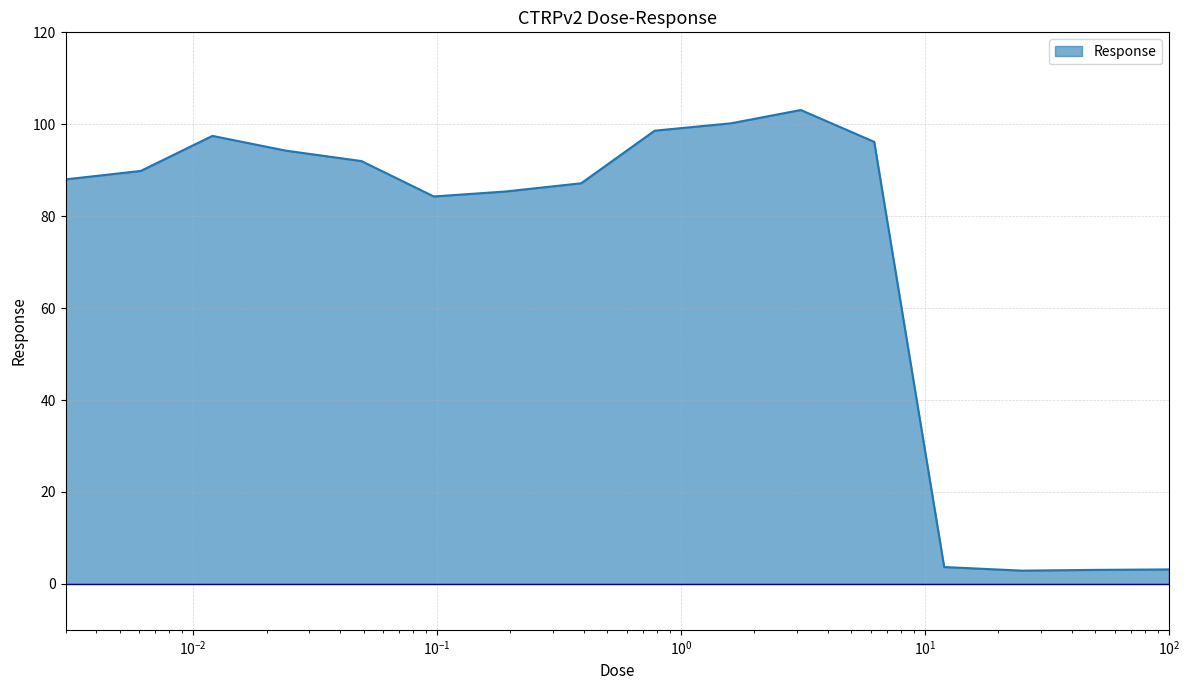

What is the smallest value displayed?

2.9